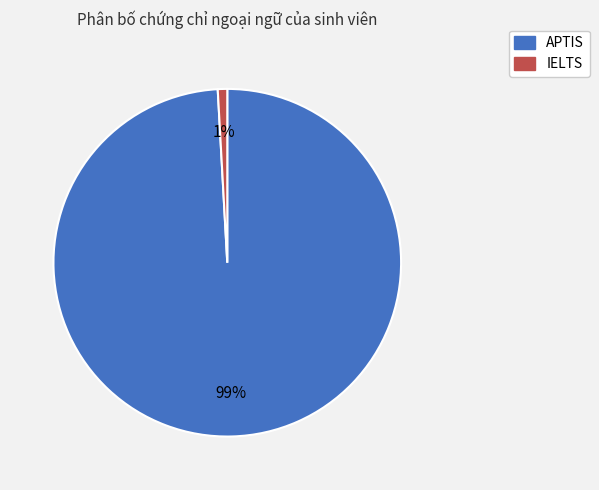

Does any single category account for the majority?

Yes